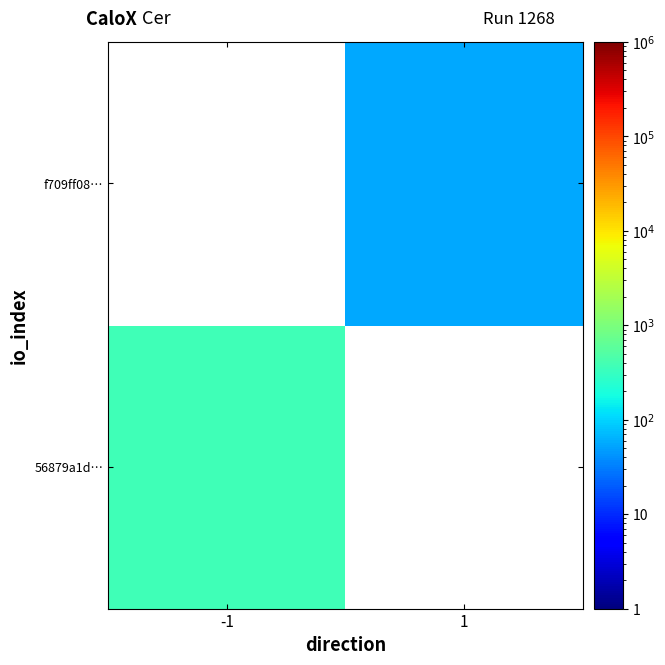

Which has a higher value, 1 or -1?

-1